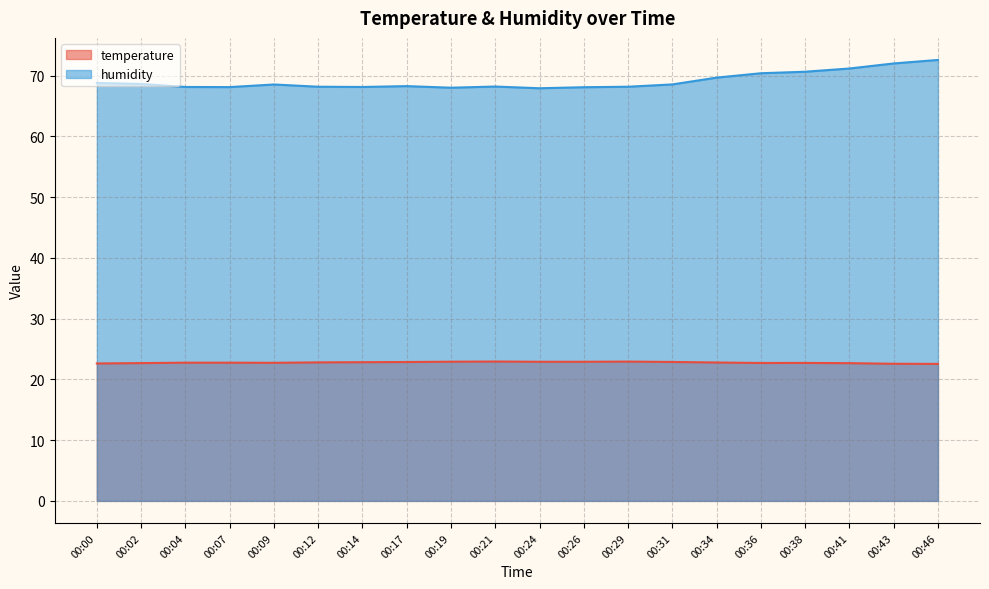

What is the smallest value displayed?

22.6